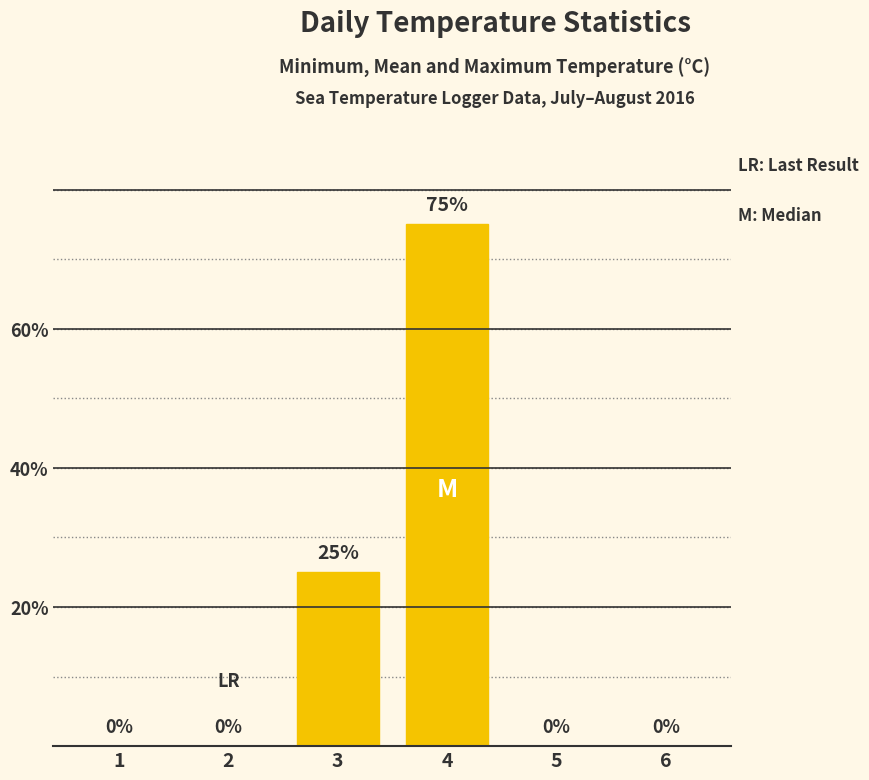

How many data points are above 0?

2